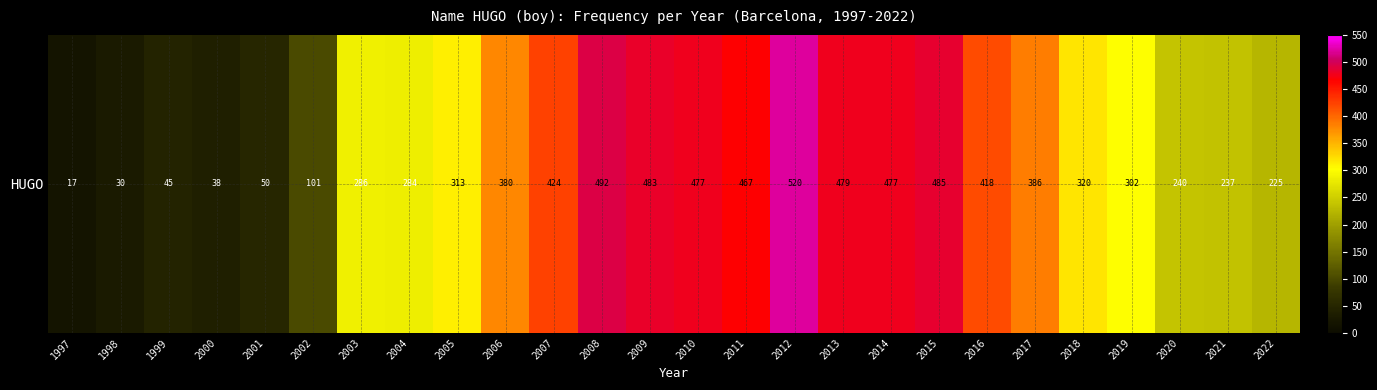

Rank the categories by value from highest to lowest.

2012, 2008, 2015, 2009, 2013, 2010, 2014, 2011, 2007, 2016, 2017, 2006, 2018, 2005, 2019, 2003, 2004, 2020, 2021, 2022, 2002, 2001, 1999, 2000, 1998, 1997